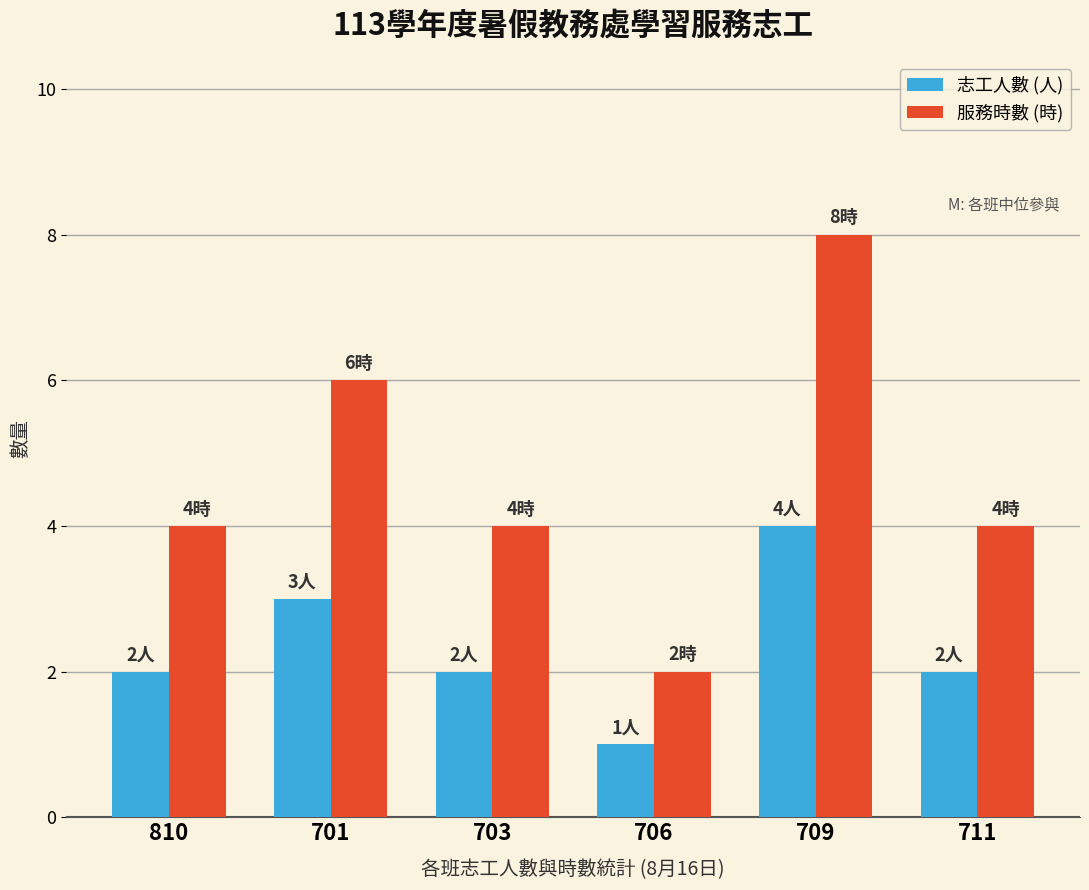

What is the sum of all 服務時數 (時) values?

28